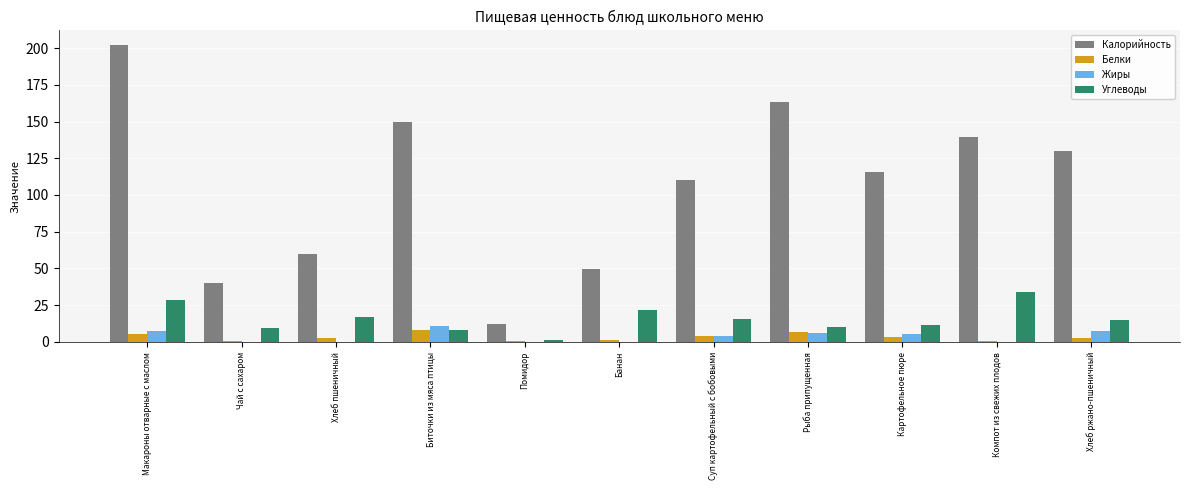

Which series has the largest range (max minus min)?

Калорийность